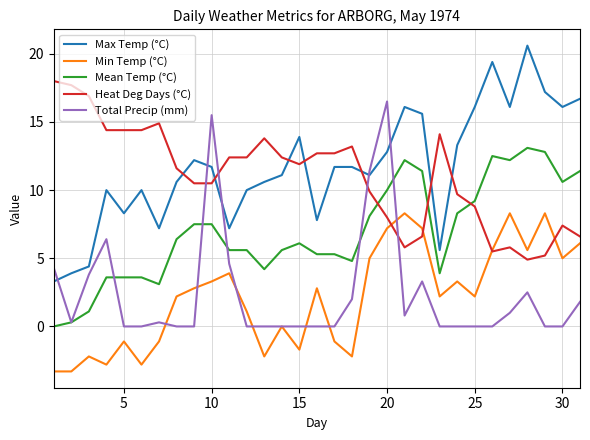

How many categories are shown in the chart?

31